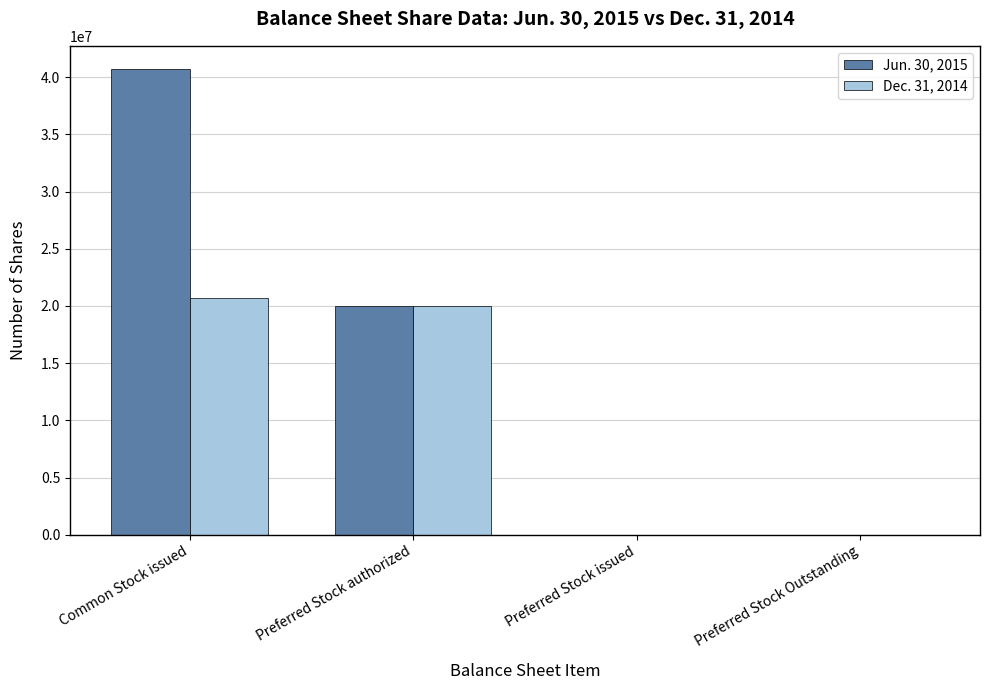

What are all the series names shown in the legend?

Jun. 30, 2015, Dec. 31, 2014